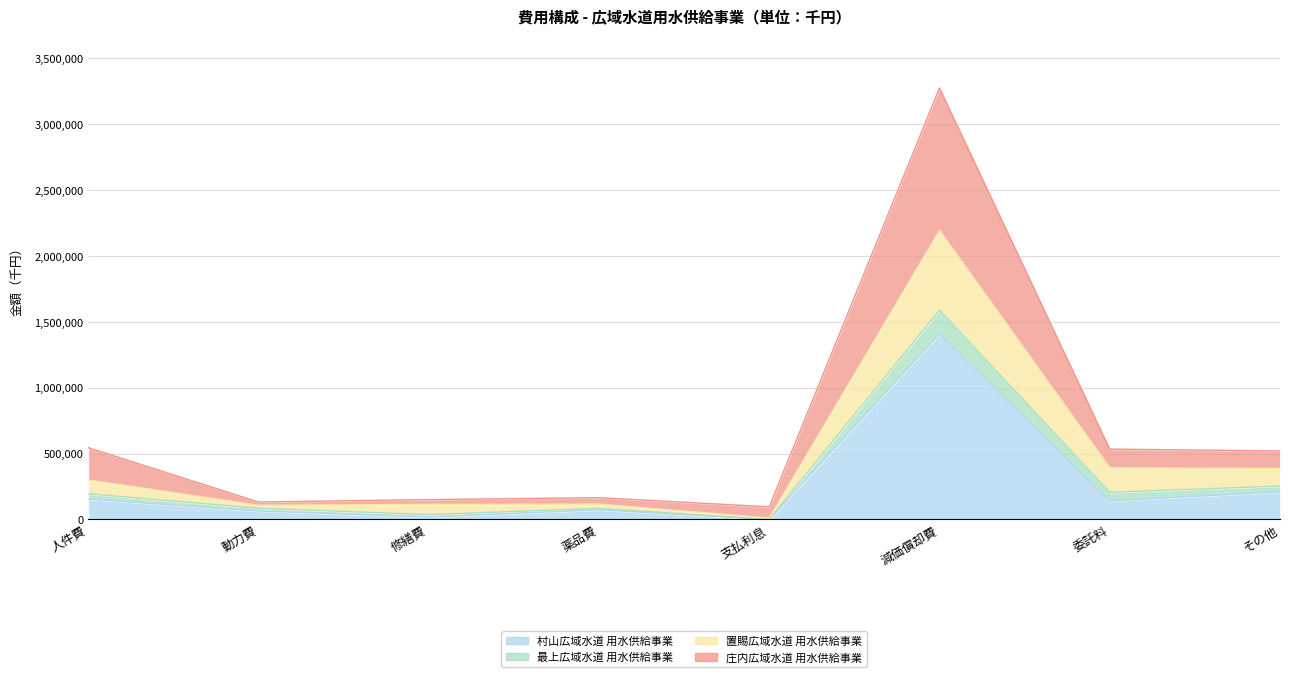

Which series has the largest total across all categories?

村山広域水道 用水供給事業